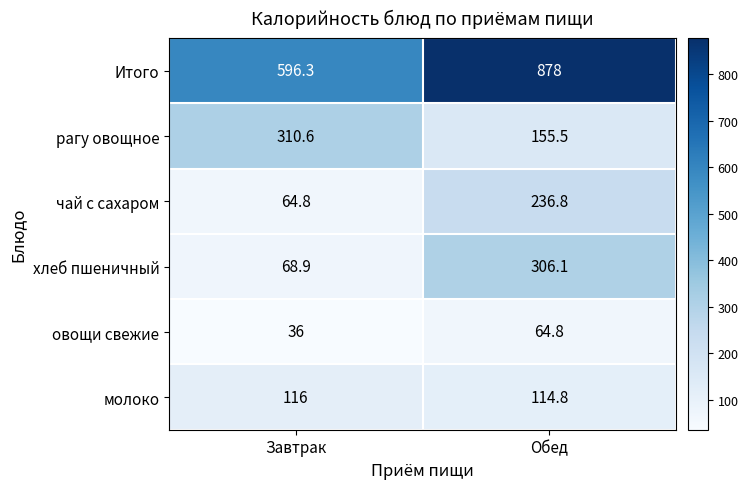

What is the spread (max minus min) of values at Обед?

813.2